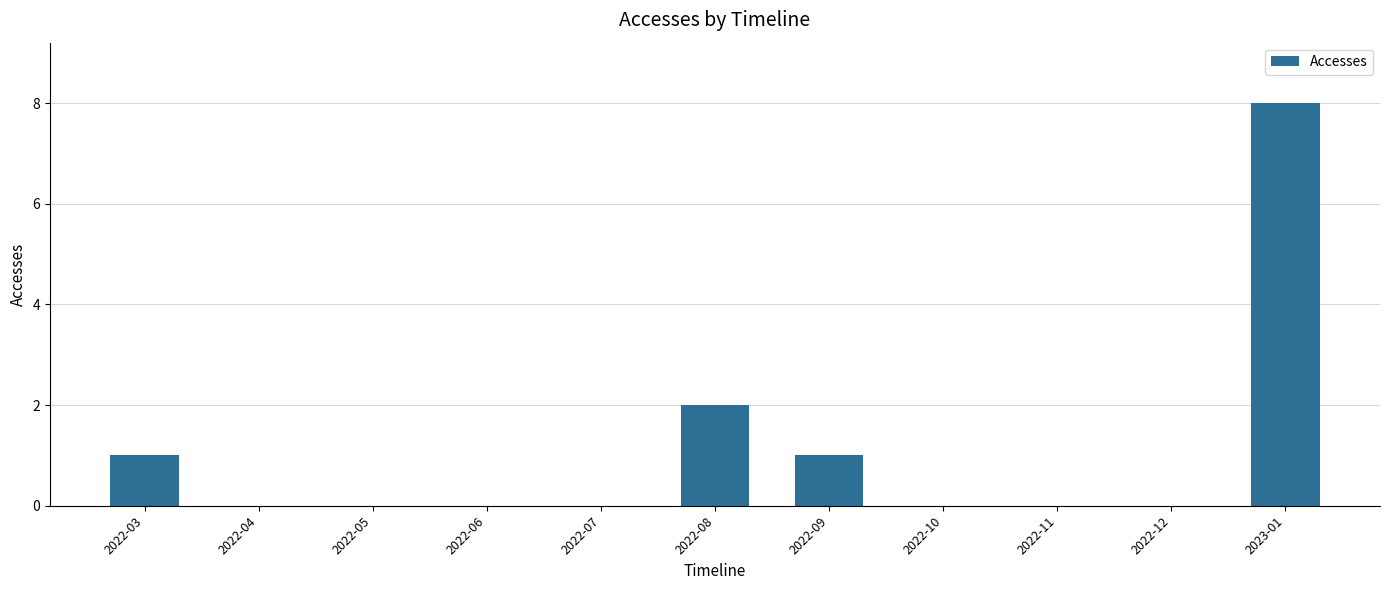

Which has a higher value, 2022-08 or 2022-11?

2022-08